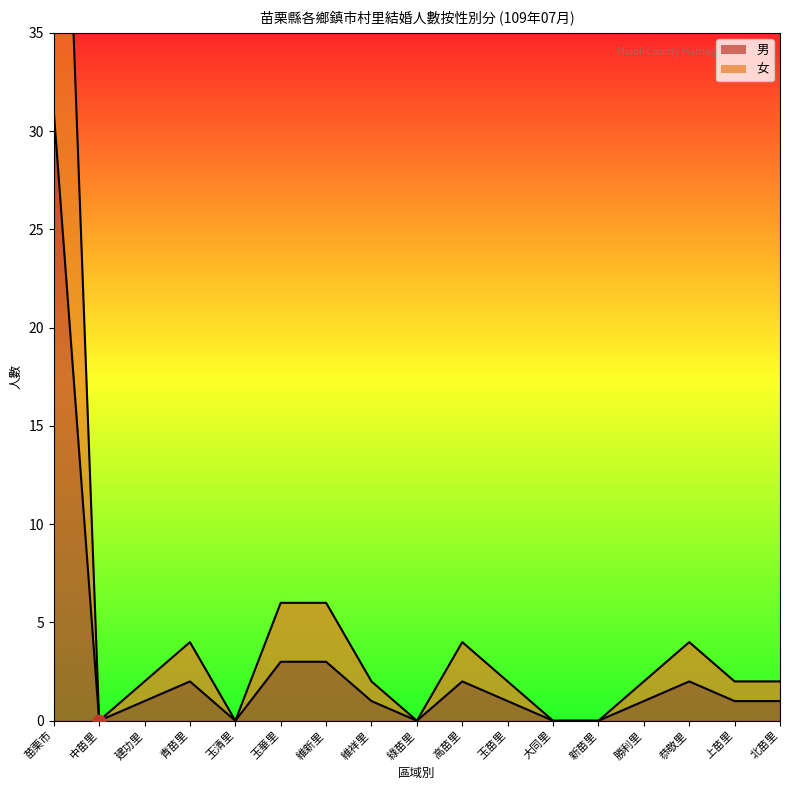

Is the value of 男 at 維新里 greater than the value of 女 at 北苗里?

Yes